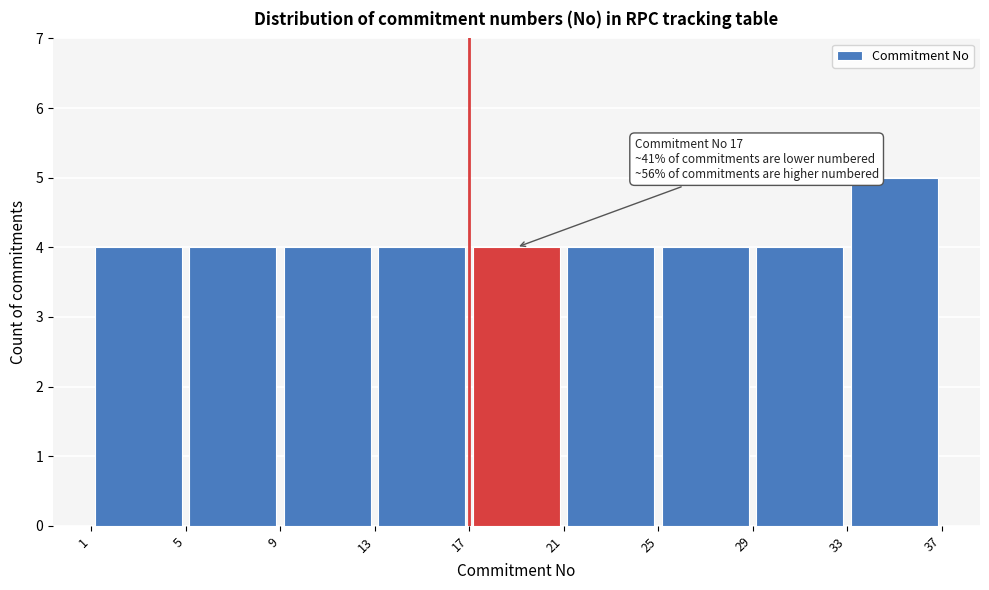

Over which range of the x-axis is the bar tallest?

33 to 37